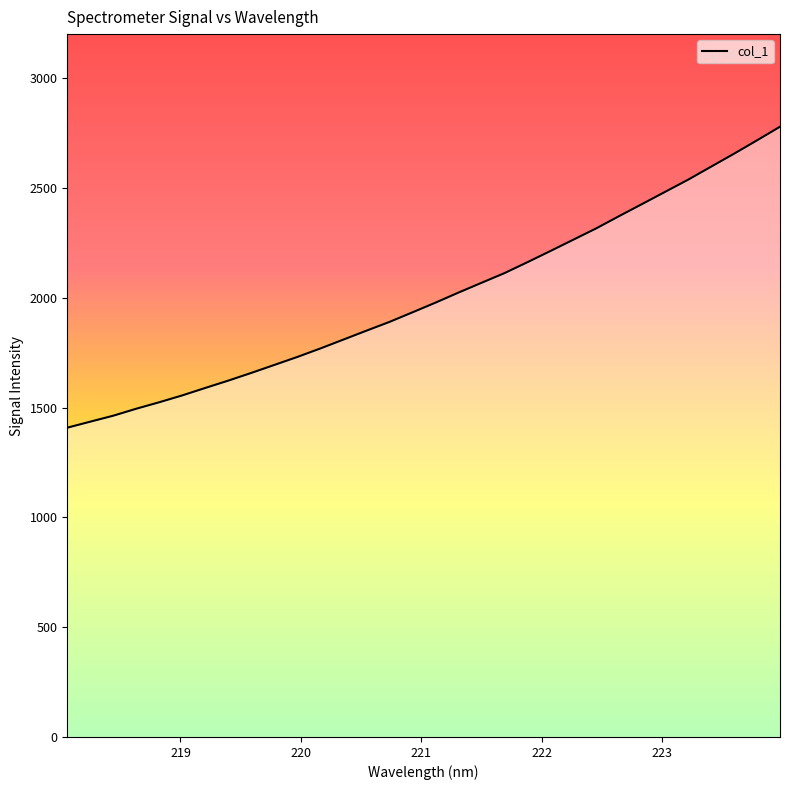

What is the minimum value shown in the chart?

1408.1